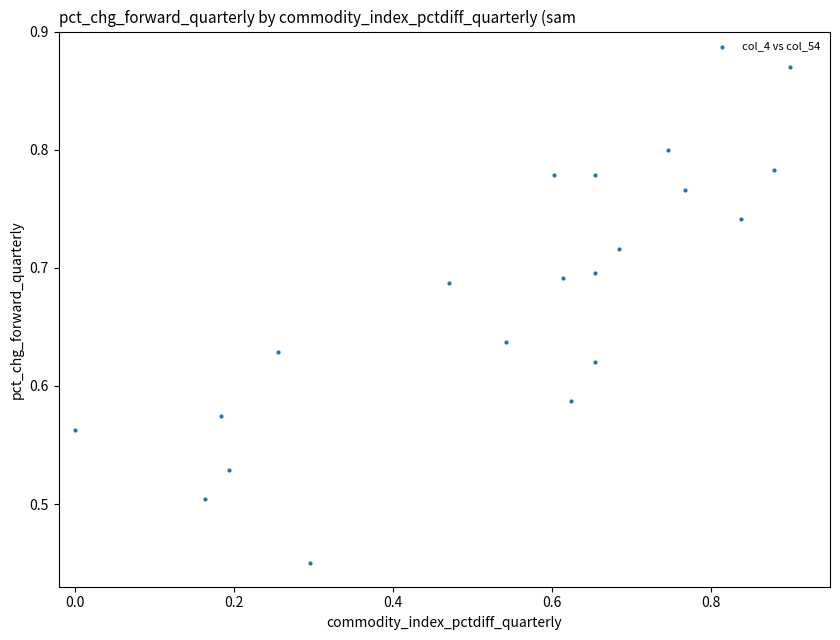

What is the range of Y values (max minus min)?

0.4